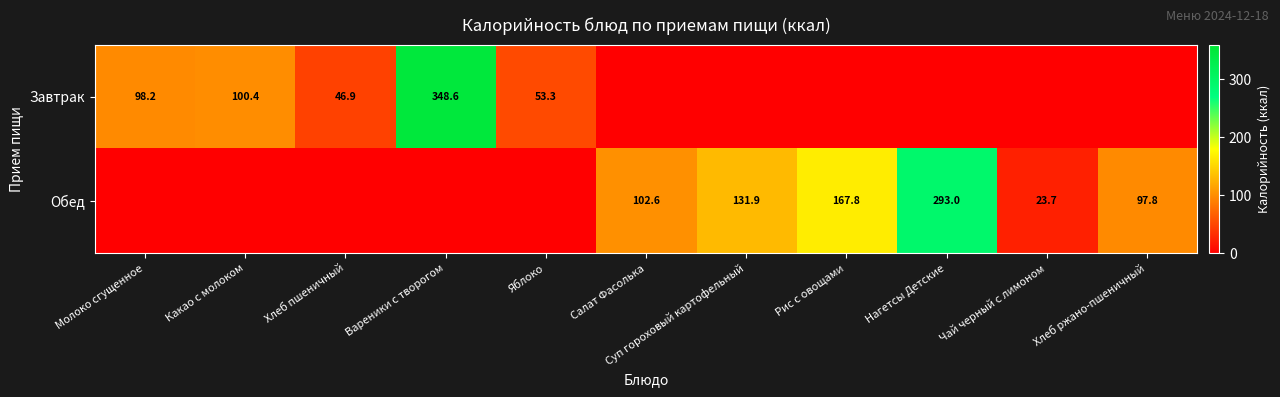

Which label corresponds to the smallest value in the chart?

Салат Фасолька